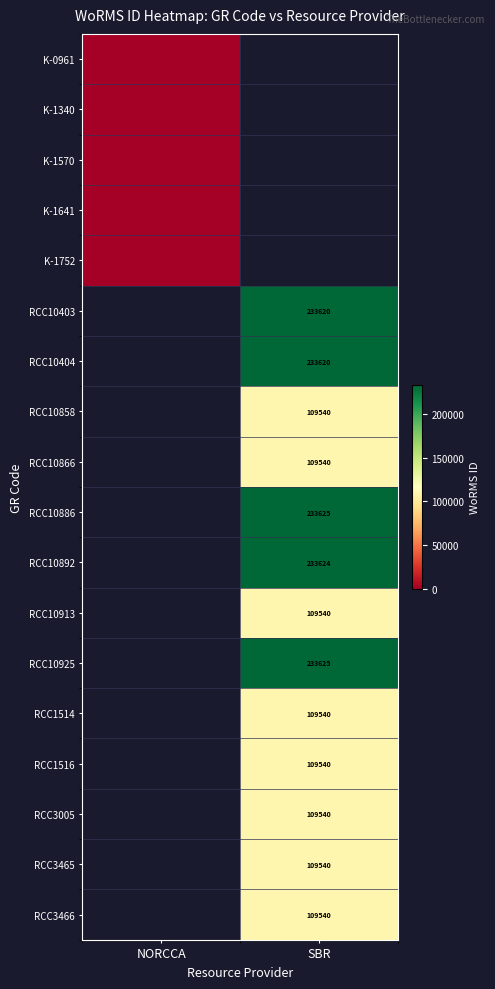

The RCC1514 series shows 109540 at SBR. True or false?

True